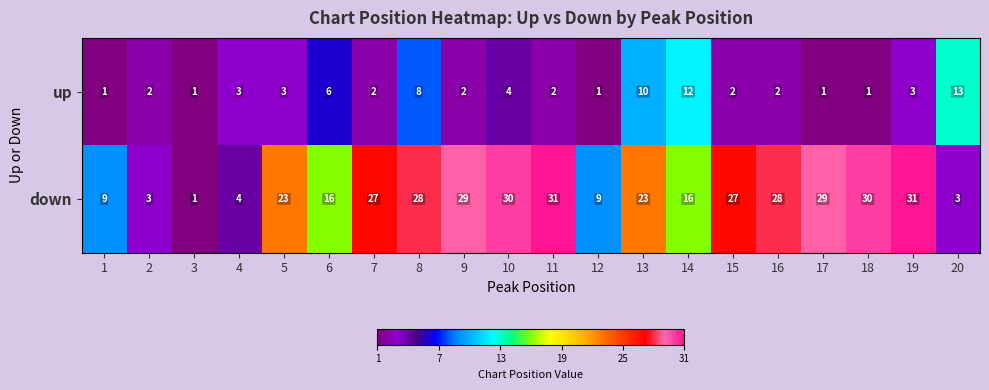

The value of down at 8 is 9. True or false?

False